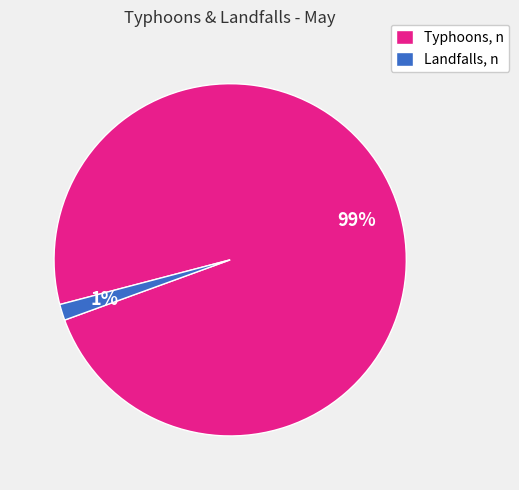

To the nearest percent, what percentage of the pie is Landfalls, n?

1%